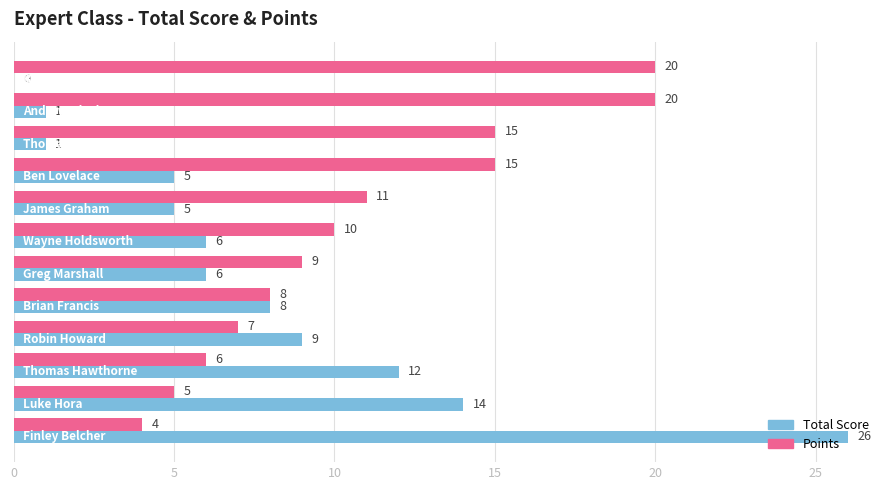

What is the sum of all Total Score values?

93